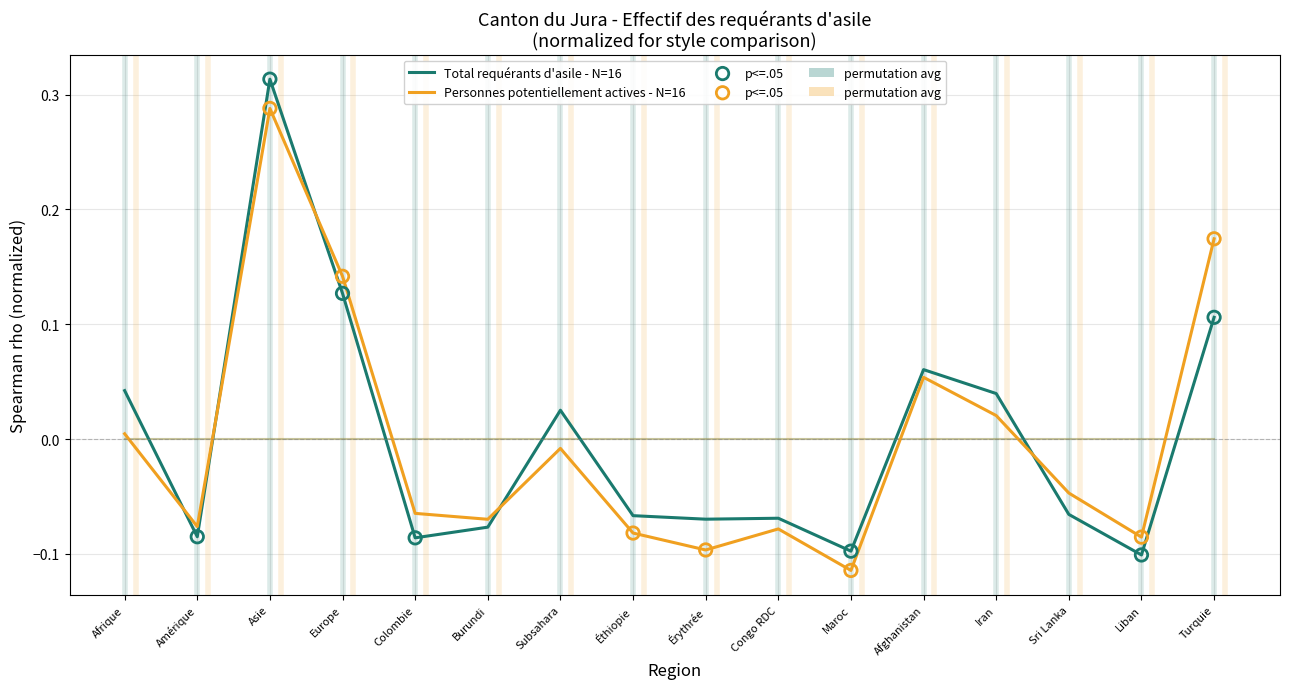

At how many categories does at least one series exceed 0?

7